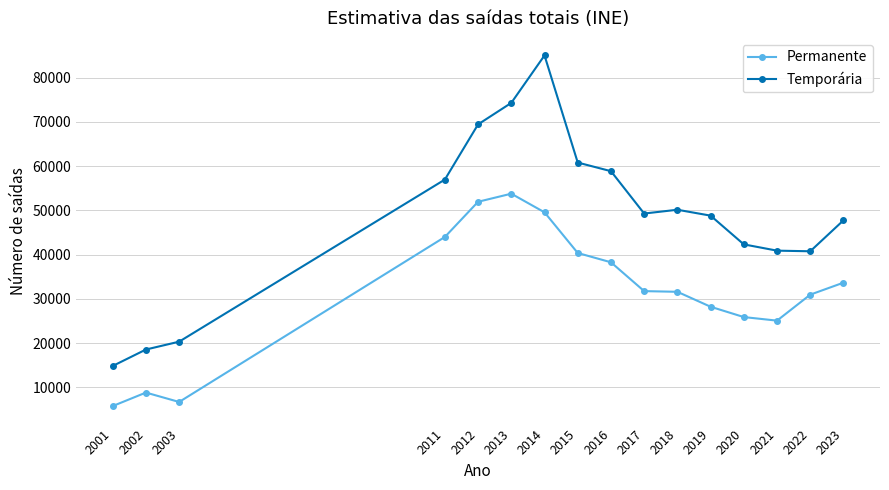

What is the value of the Permanente point at the 9th from the left?

38273